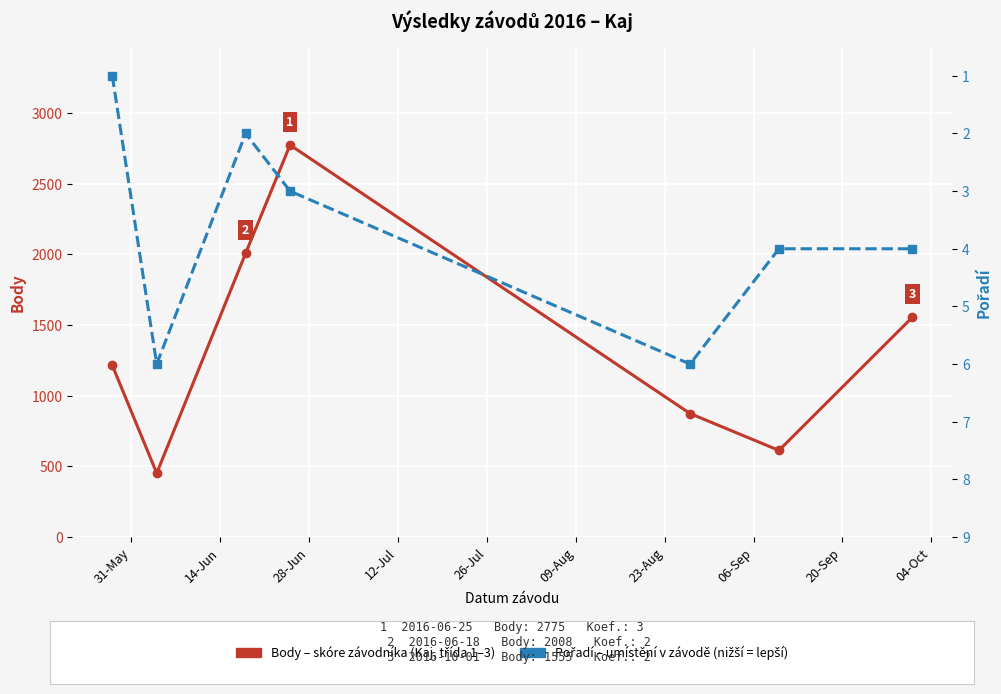

The value of Pořadí (místo) at 12-Jul is 3. True or false?

True